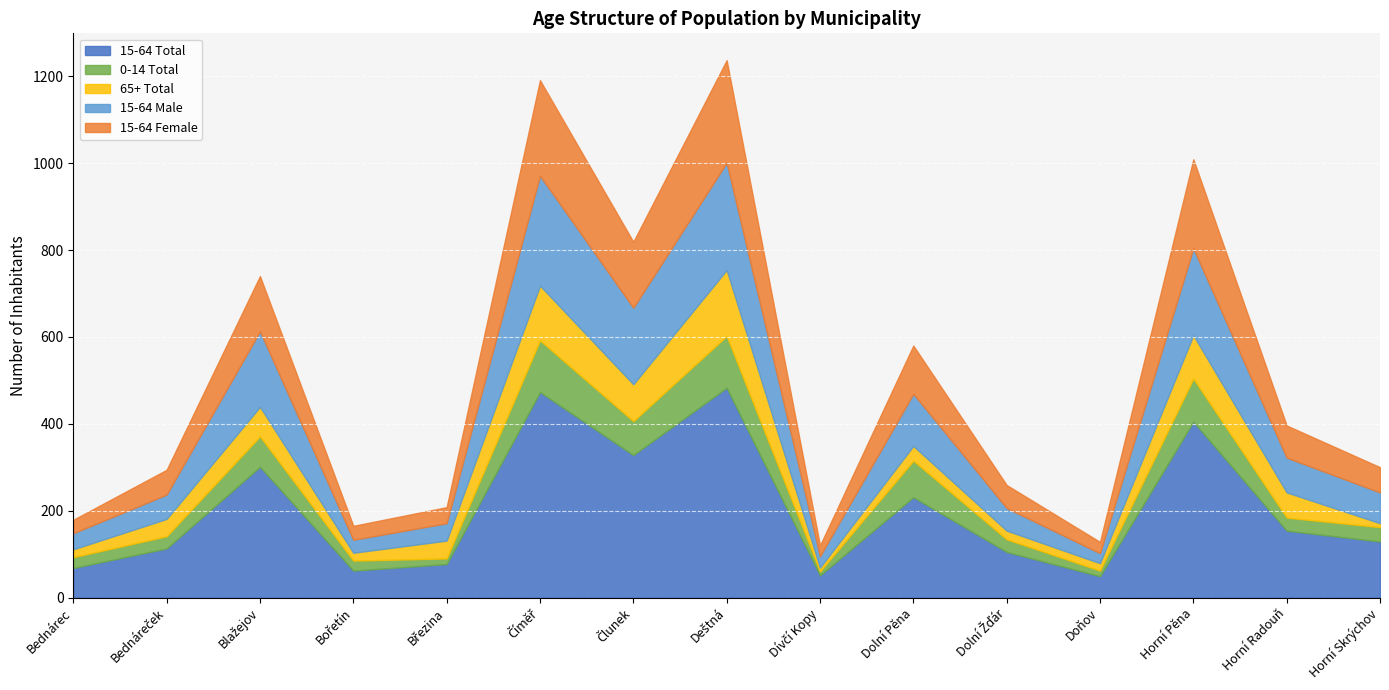

True or false: 65+ Total has more than 0 interior local peaks.

True